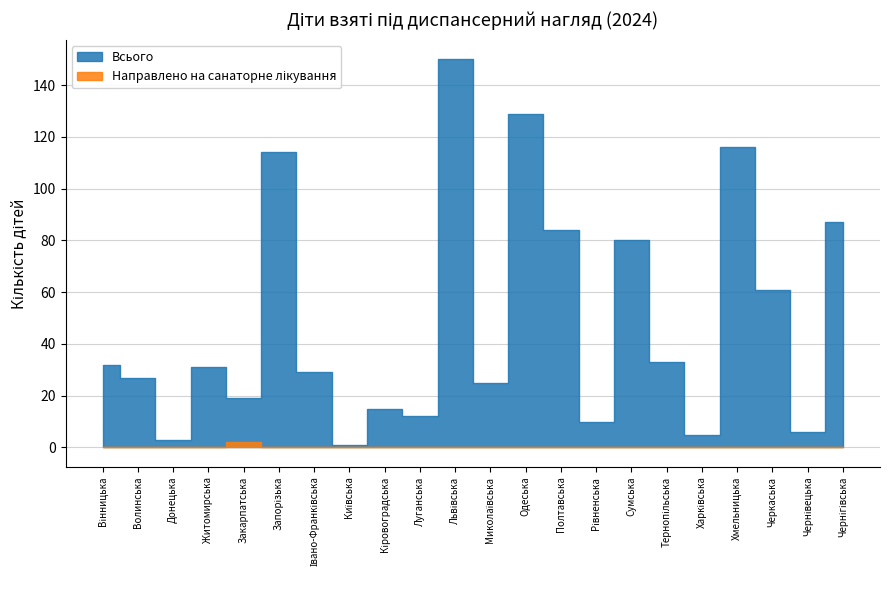

List the labels in order of Всього value, largest first.

Львівська, Одеська, Хмельницька, Запорізька, Чернігівська, Полтавська, Сумська, Черкаська, Тернопільська, Вінницька, Житомирська, Івано-Франківська, Волинська, Миколаївська, Закарпатська, Кіровоградська, Луганська, Рівненська, Чернівецька, Харківська, Донецька, Київська